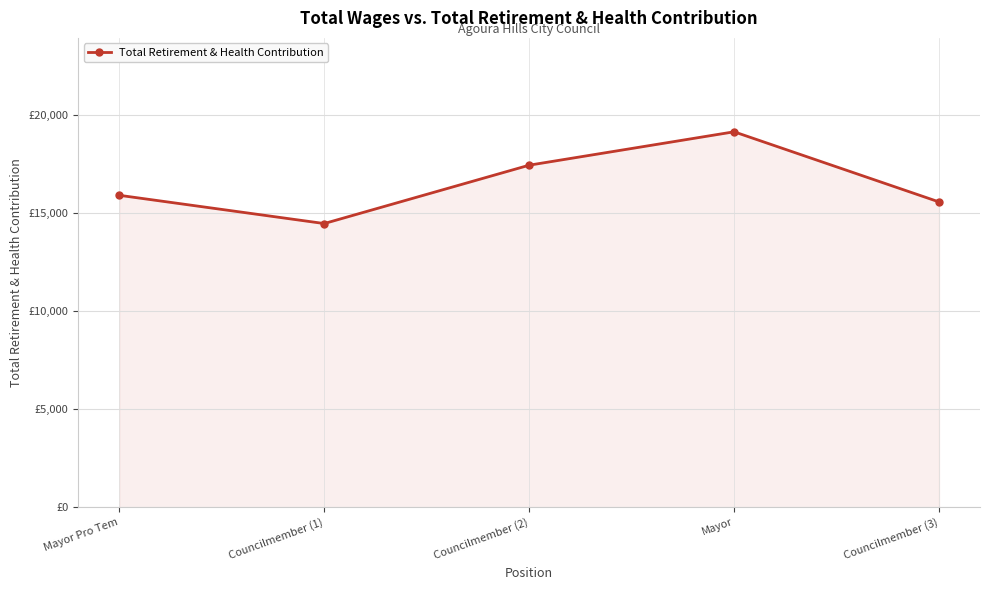

What is the label of the 2nd point from the left?

Councilmember (1)